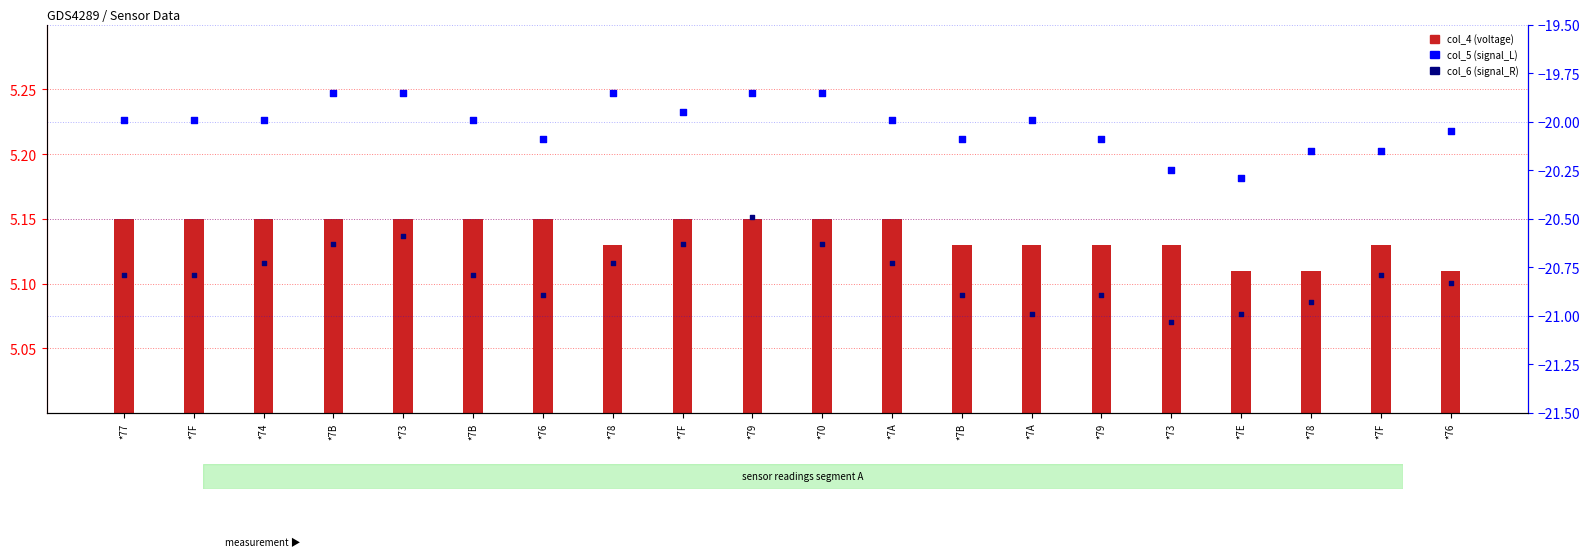

Is the value of col_4 (voltage) at *7E greater than the value of col_6 (signal_R) at *7B?

Yes